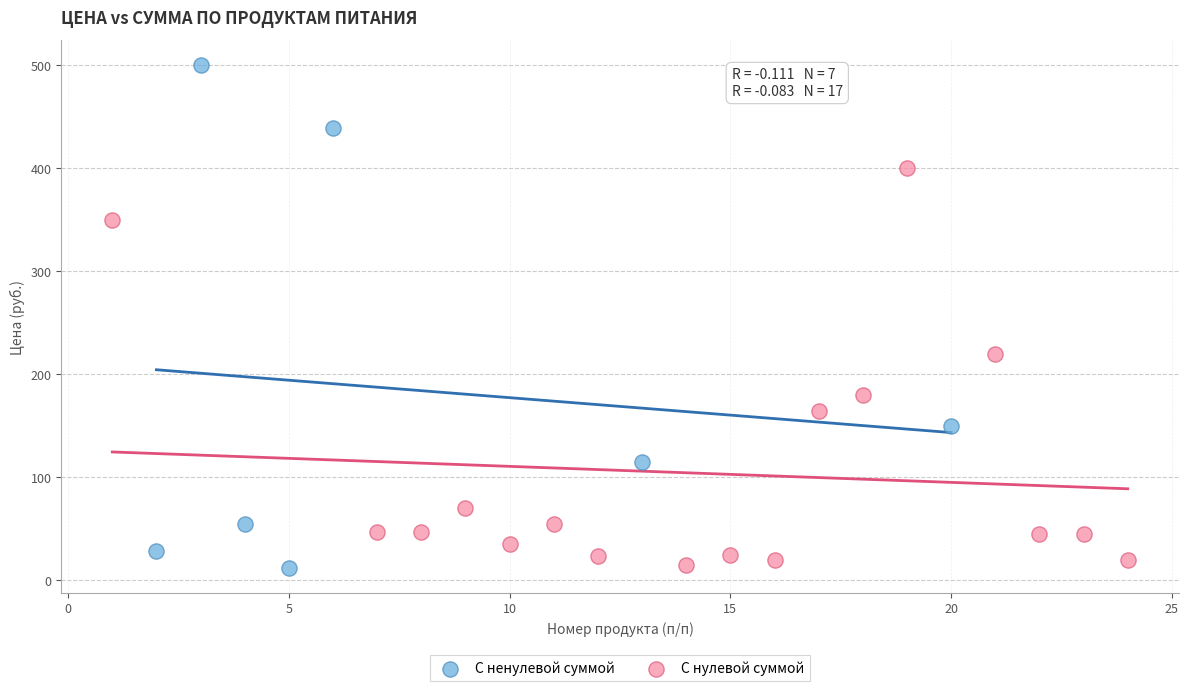

Which series has the widest spread of Y values?

С ненулевой суммой